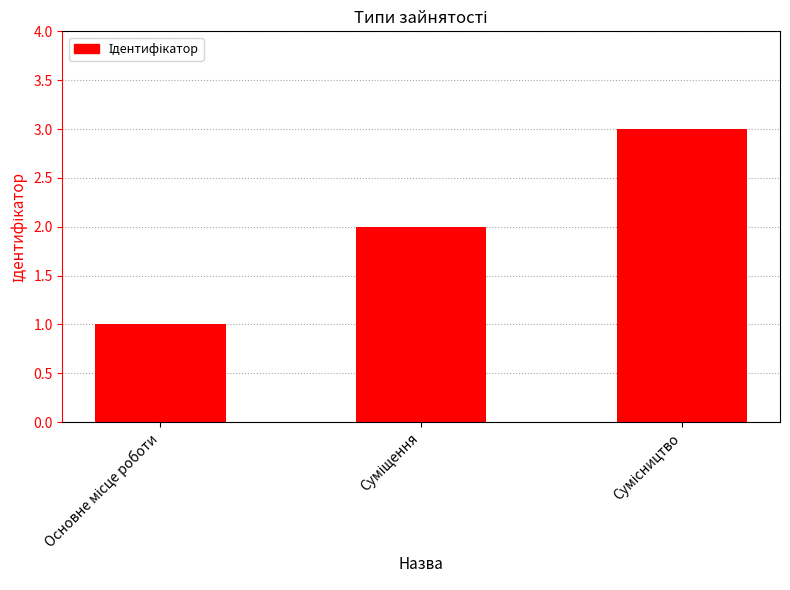

How many bars are there in total?

3